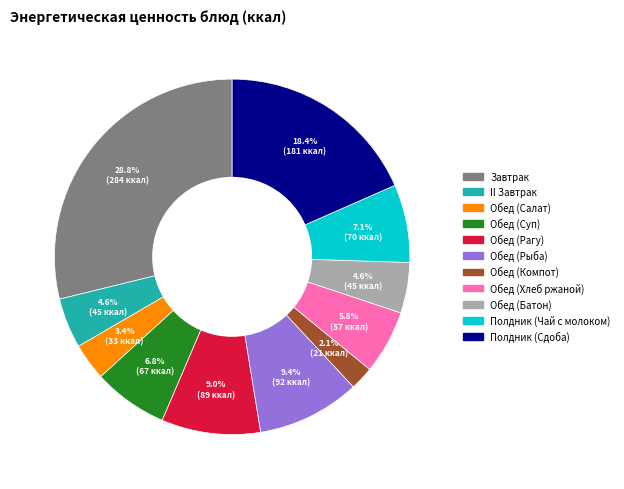

The Обед (Рыба) slice represents 1% of the pie. True or false?

False